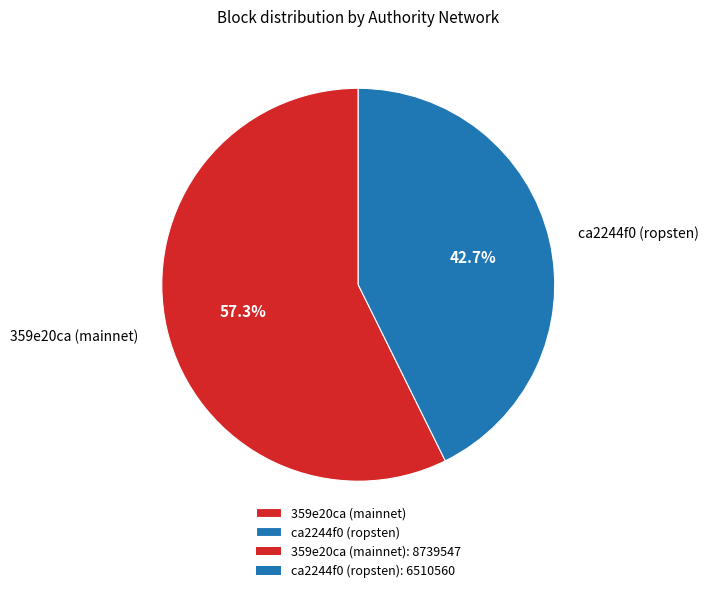

Count the number of slices in the pie.

2